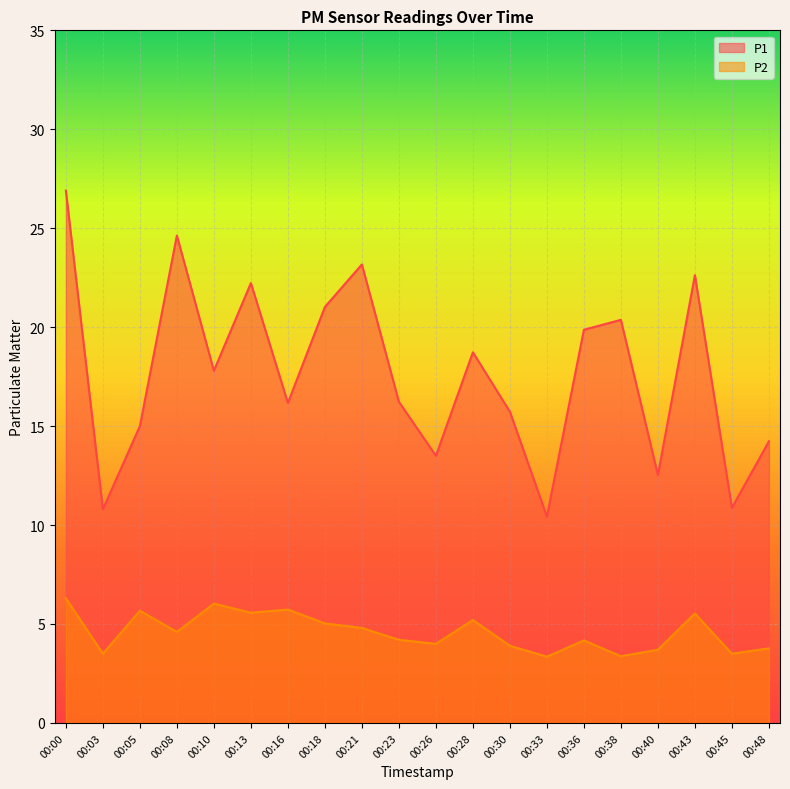

Reading left to right, transcribe all the data shown in this chart.

P1: 26.9	10.8	15.0	24.6	17.8	22.2	16.2	21.0	23.2	16.2	13.5	18.7	15.7	10.4	19.9	20.4	12.5	22.6	10.9	14.2
P2: 6.3	3.5	5.7	4.6	6.0	5.6	5.7	5.0	4.8	4.2	4.0	5.2	3.9	3.4	4.2	3.4	3.7	5.5	3.5	3.8